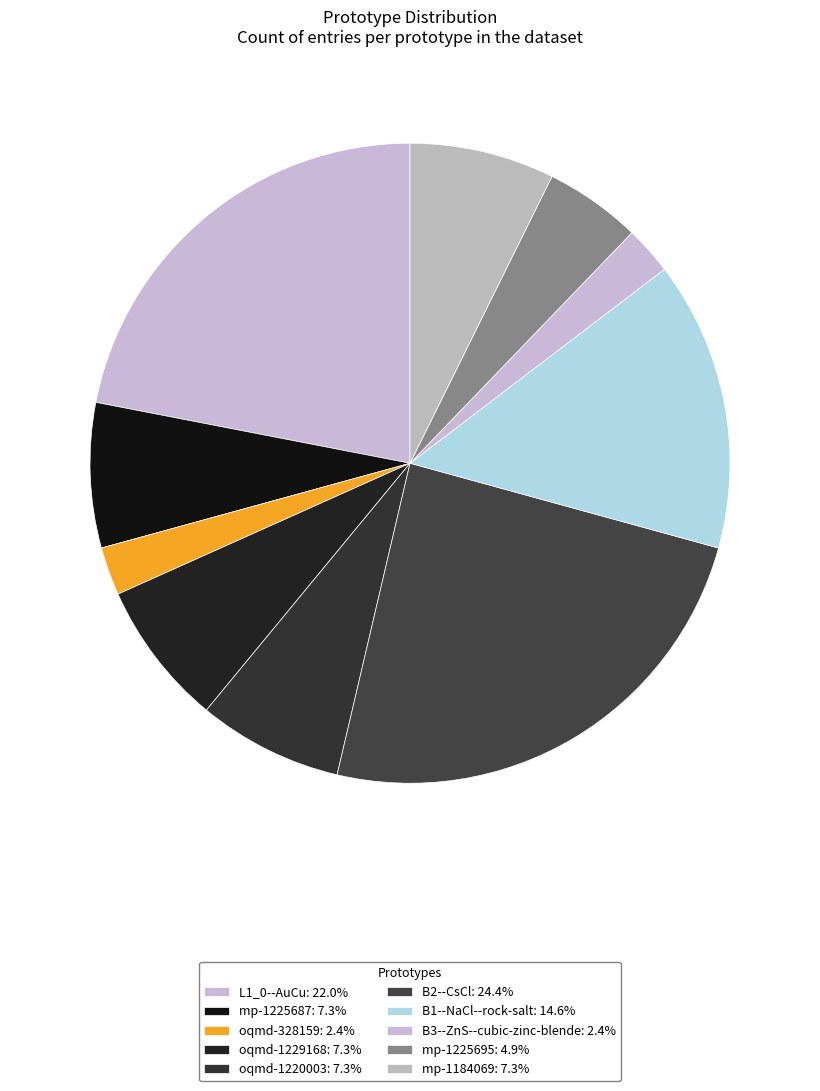

What is the smallest slice in the pie chart?

oqmd-328159